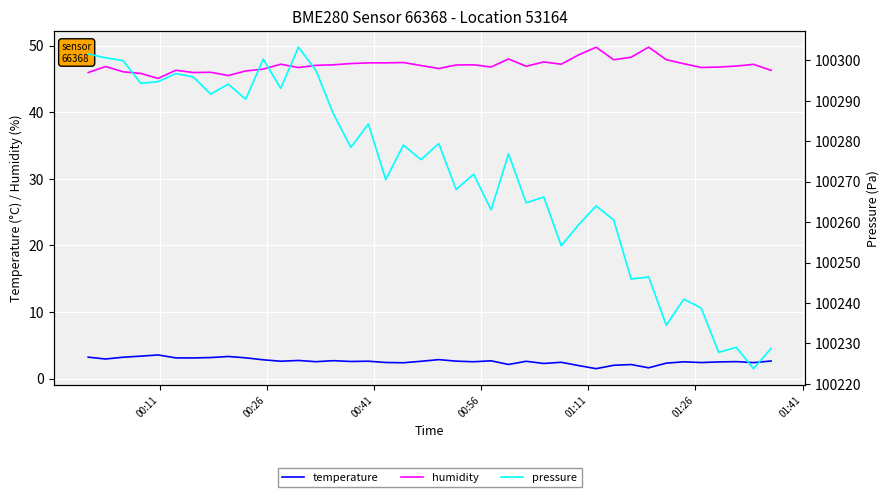

How many interior local valleys does the pressure series have?

15